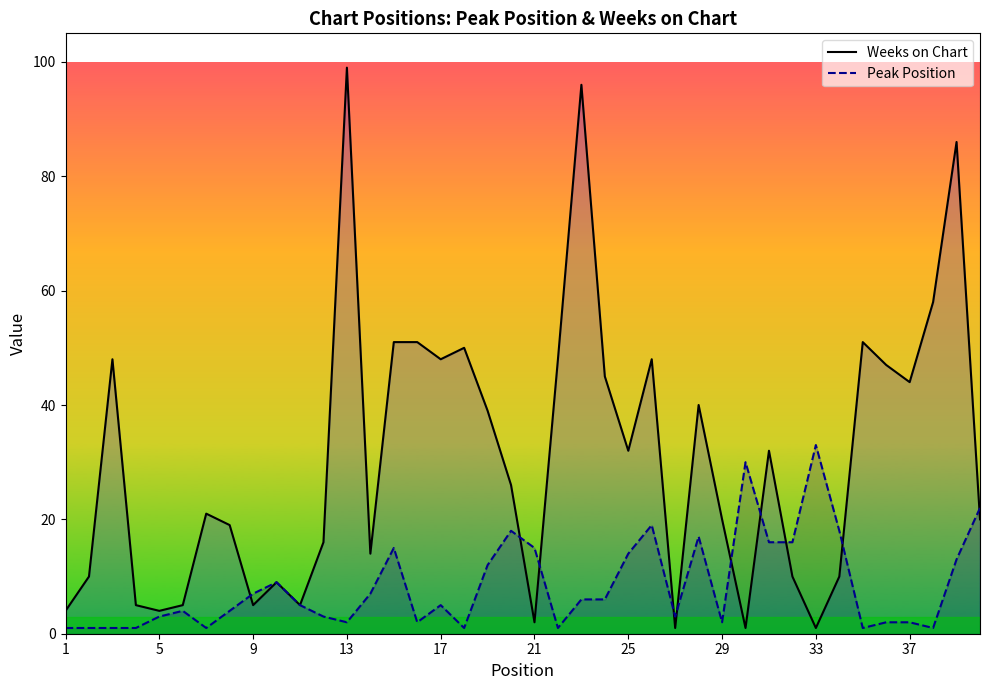

Is the value of Peak Position at 37 greater than the value of Weeks on Chart at 37?

No